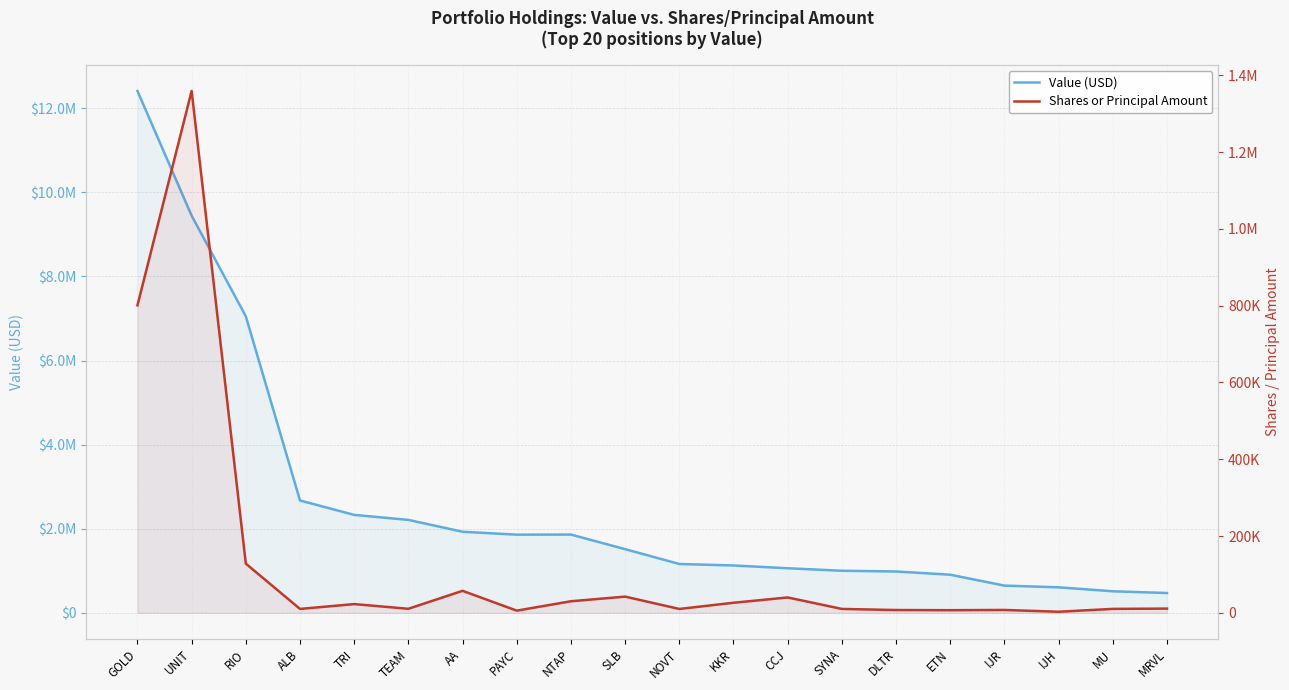

True or false: Shares or Principal Amount and Value (USD) cross at least once.

False